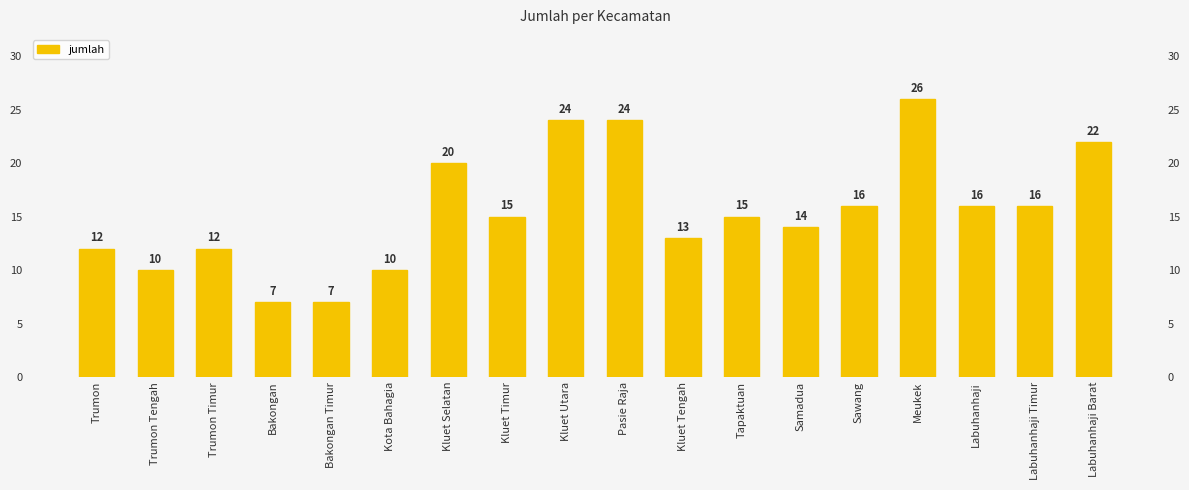

What is the sum of the values at Trumon and Samadua?

26